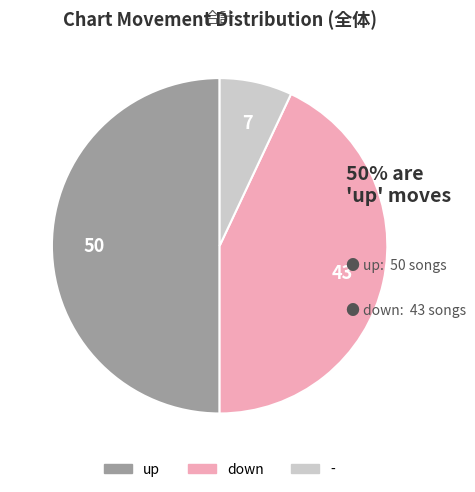

Do up and down together represent more than half of the pie?

Yes